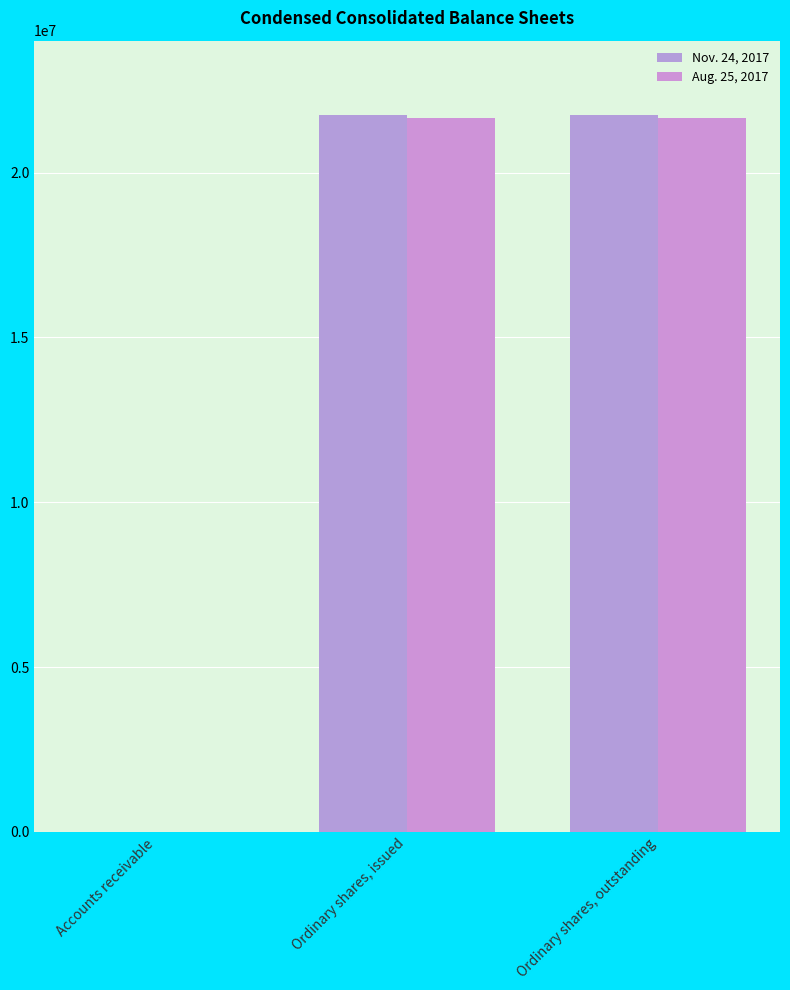

Are the bars grouped side by side (vs. stacked)?

Yes